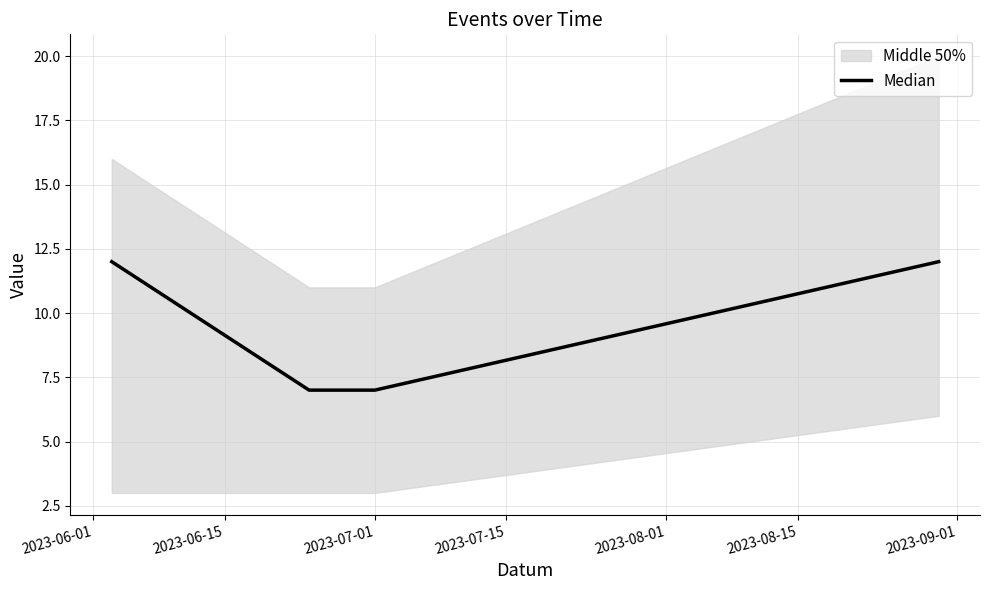

What is the minimum value for Median?

7